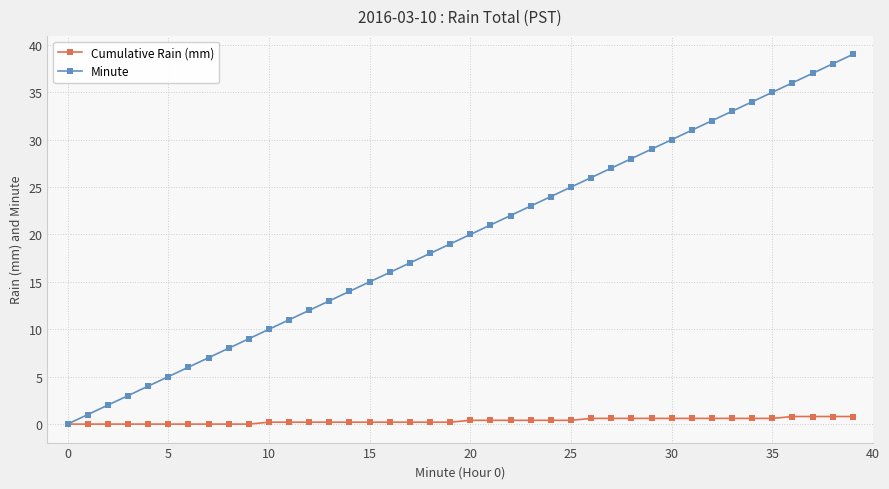

How many Cumulative Rain (mm) values are between 0 and 1?

40